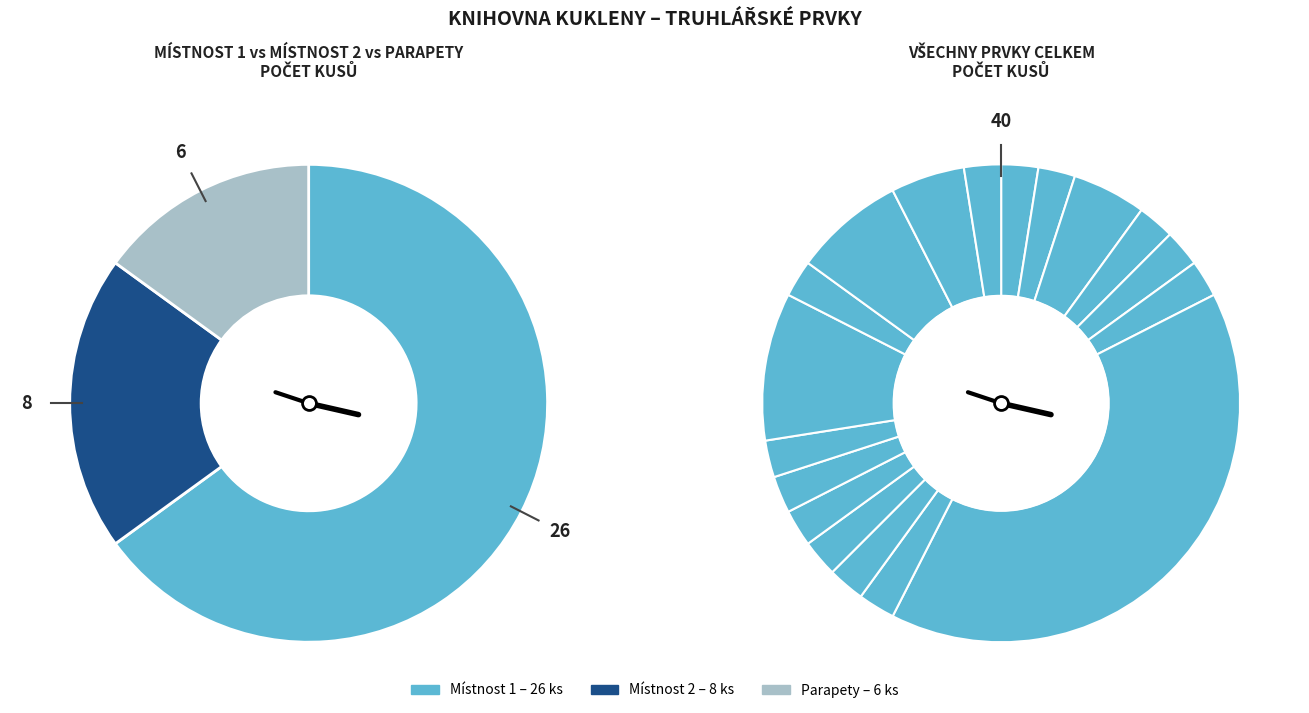

Does T 1.10 HORNÍ POLICOVÝ BOX PRAVÝ account for over 50% of the chart?

No